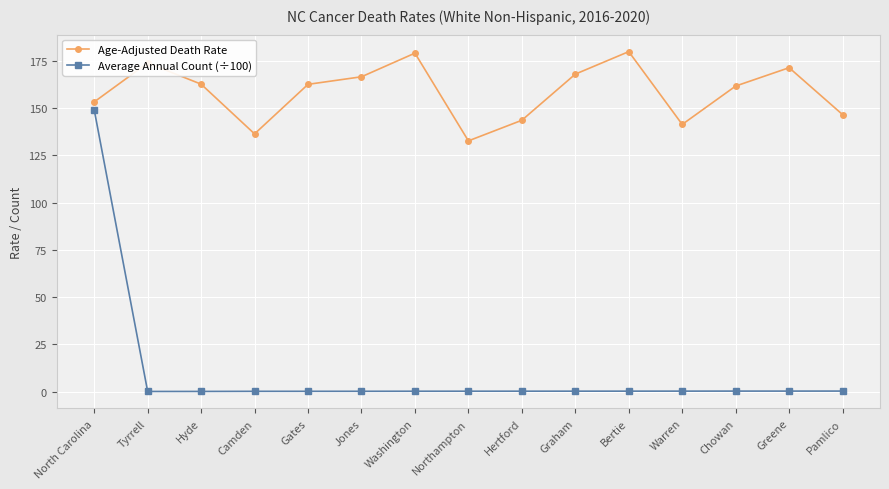

How many lines are shown in the chart?

2